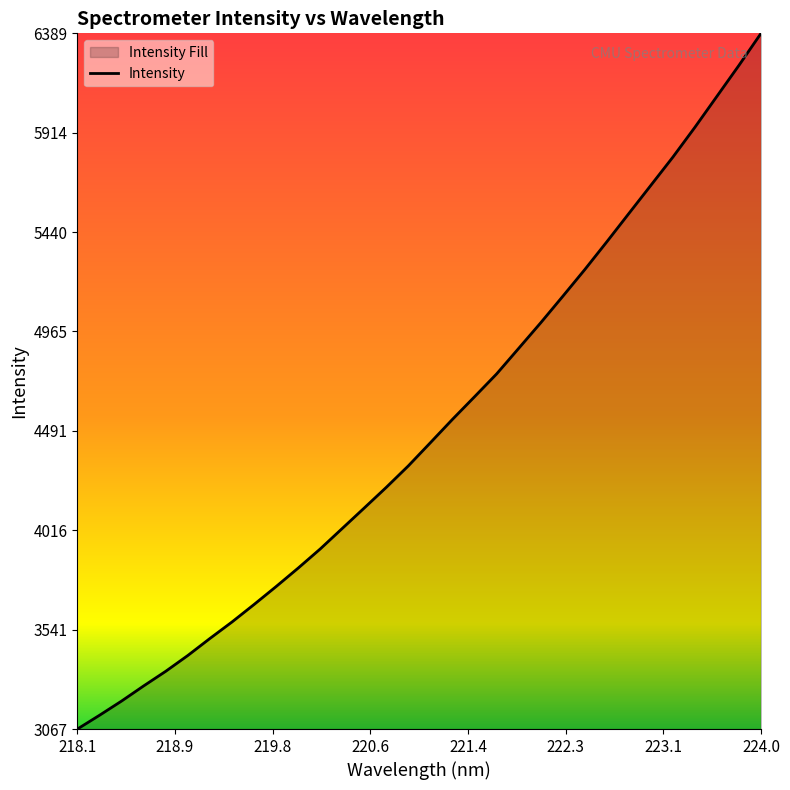

How many lines are shown in the chart?

1